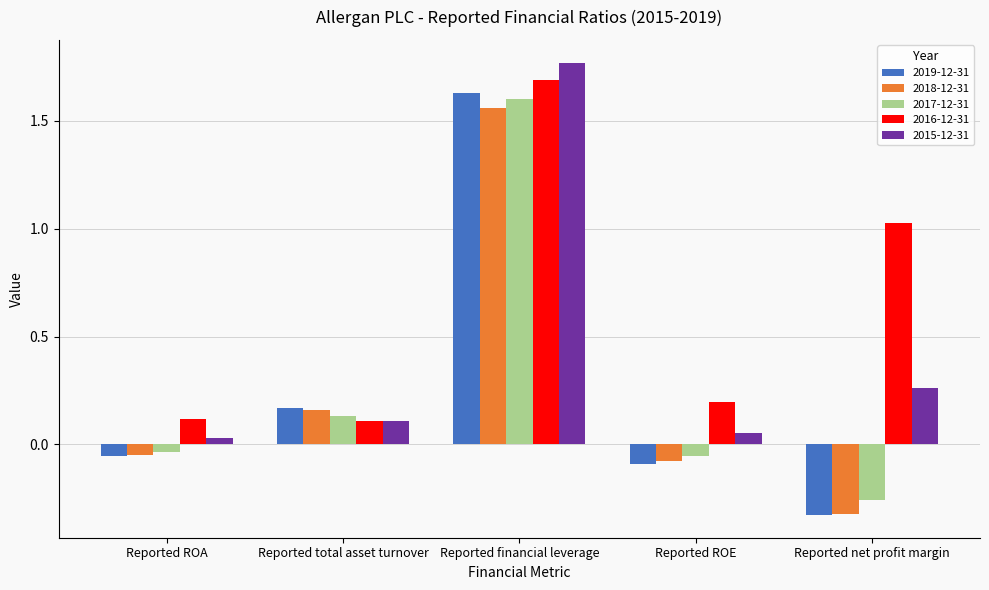

What position from the right is Reported ROE?

2